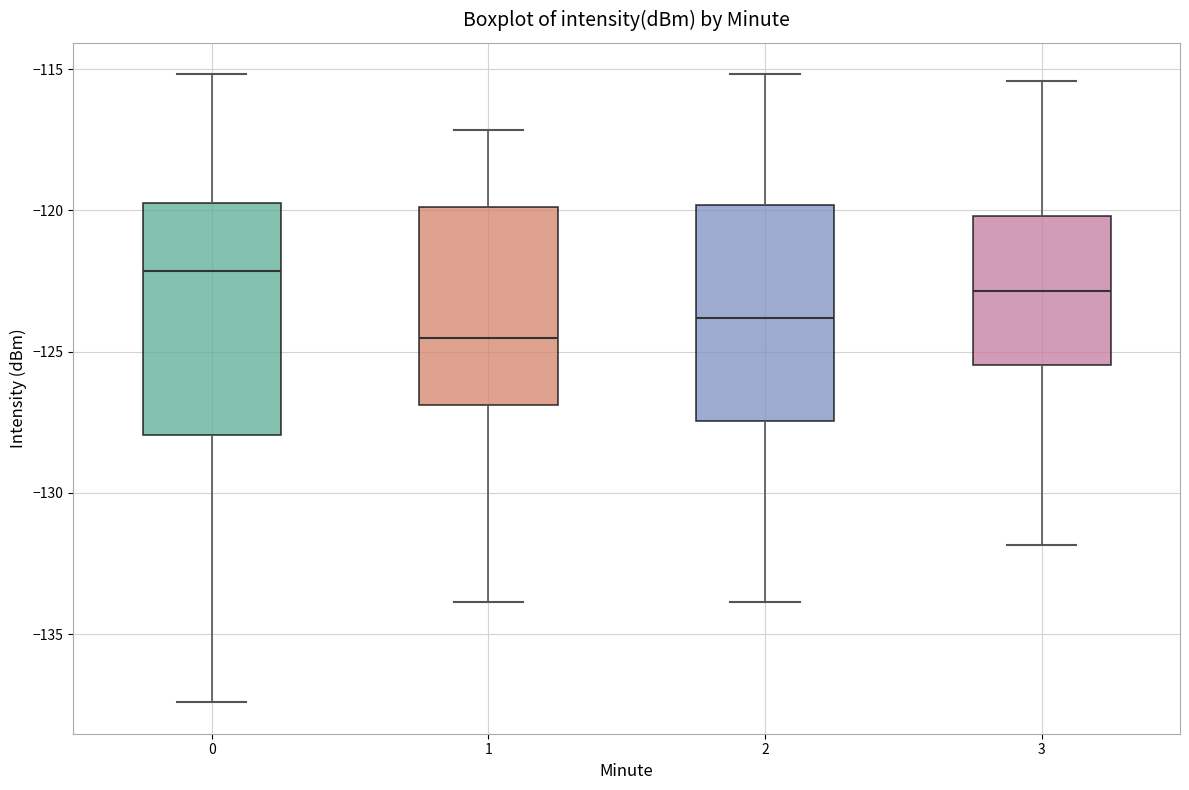

Where is the upper edge of the box at x = 2 on the y-axis? The values are not printed on the chart, so give them approximately, as read against the axis.

-120.0